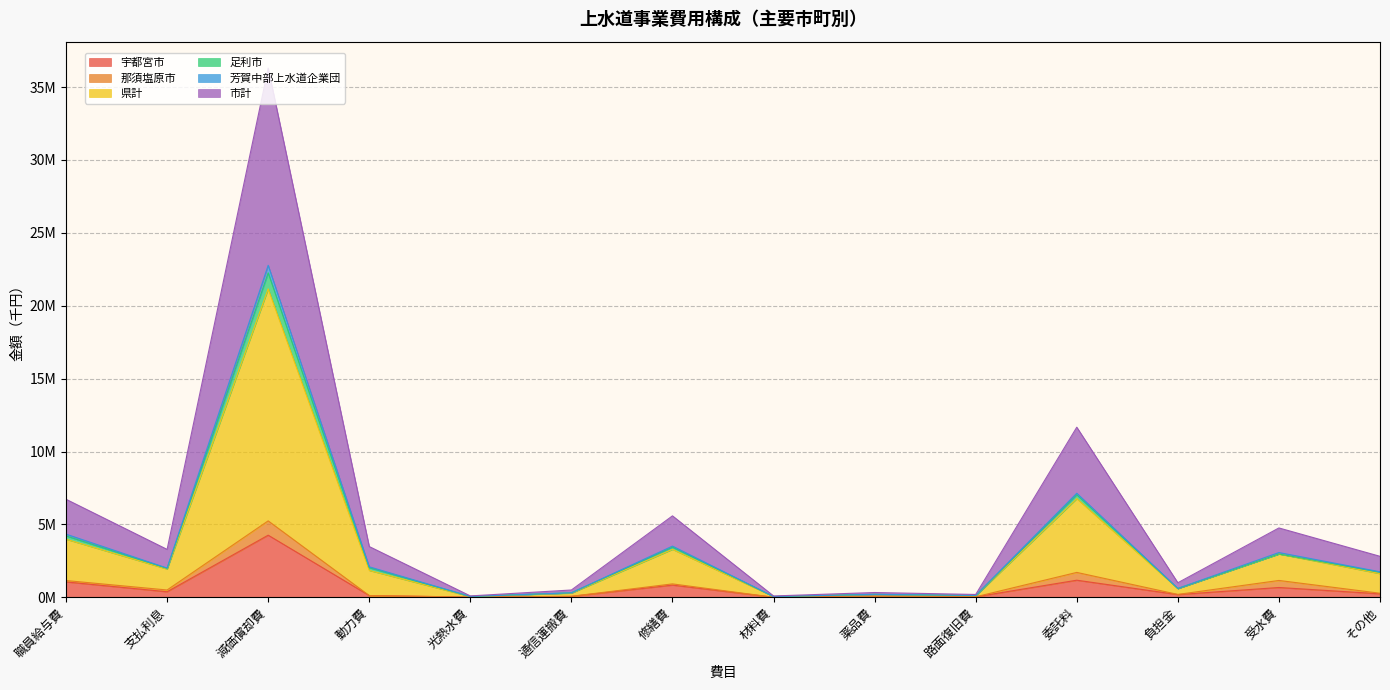

True or false: 足利市 and 宇都宮市 cross at least once.

True